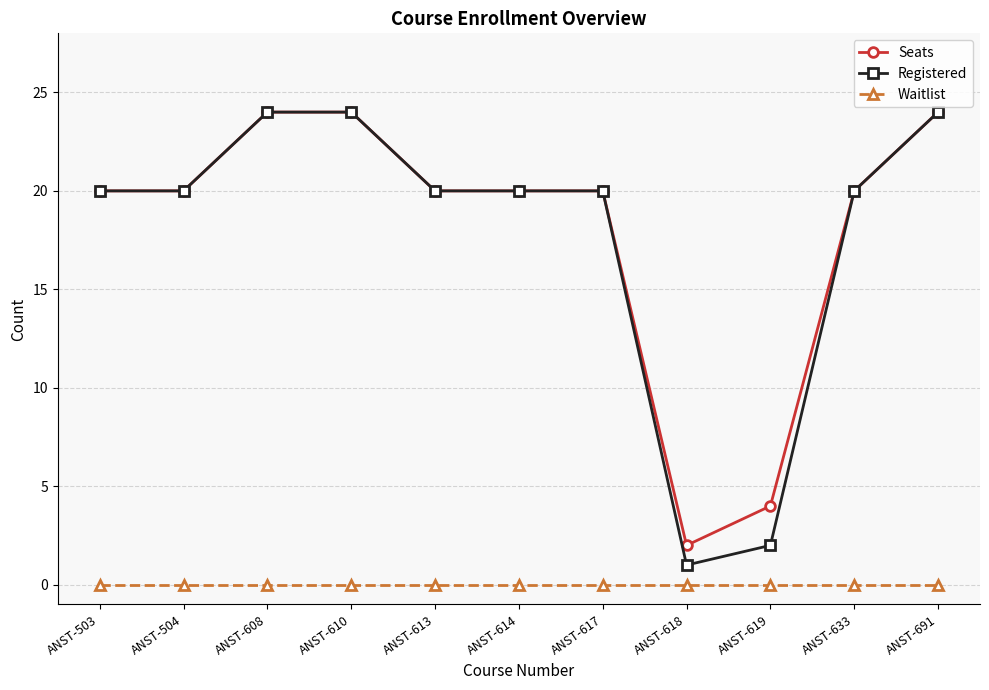

Is the value of Registered at ANST-614 greater than the value of Seats at ANST-619?

Yes